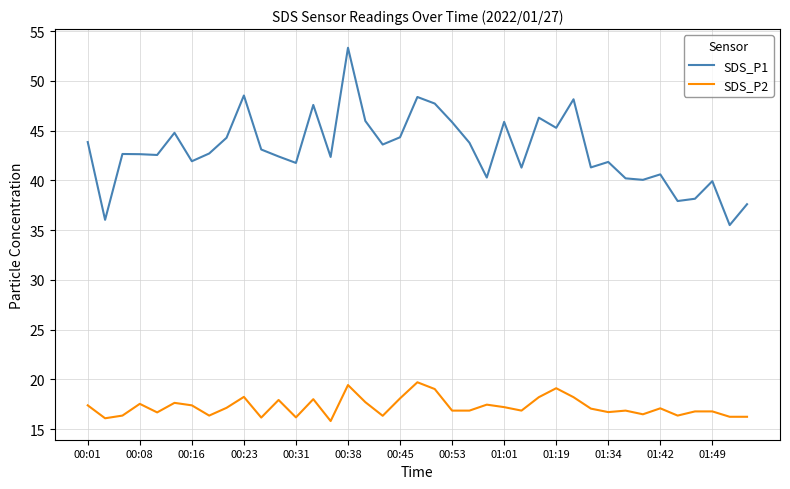

True or false: SDS_P2 and SDS_P1 intersect in this chart.

False